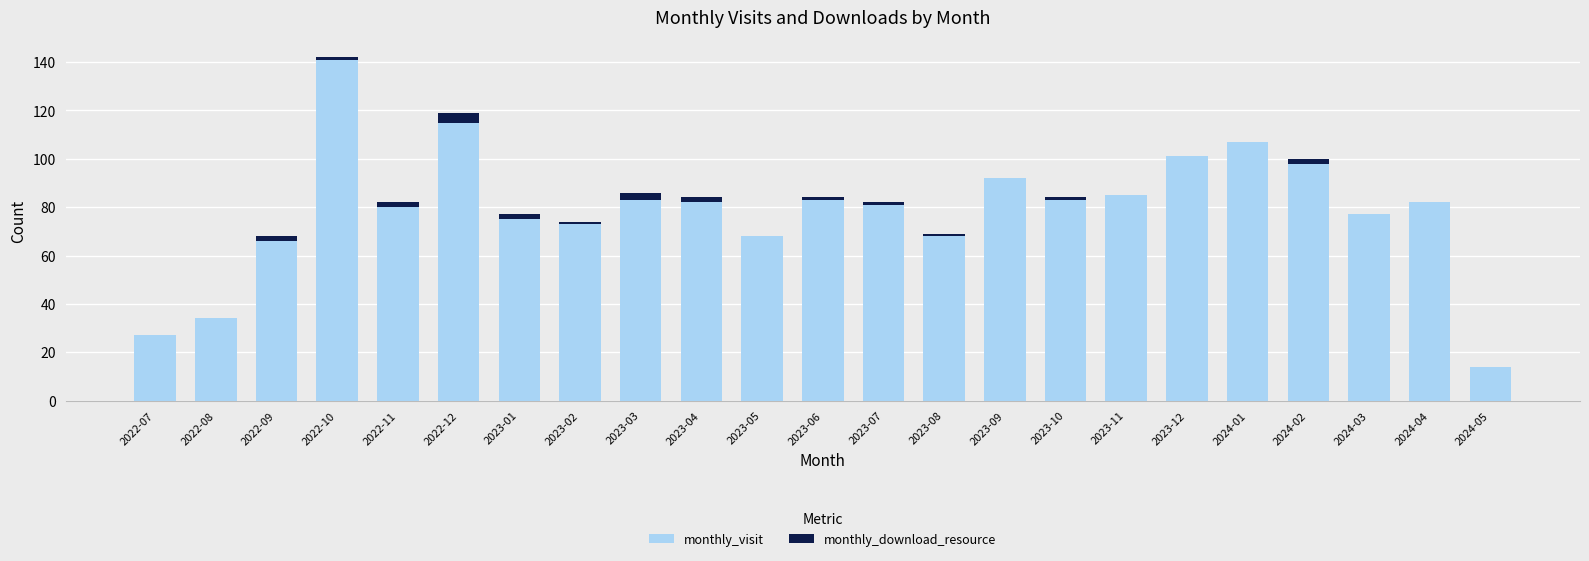

What are all the series names shown in the legend?

monthly_visit, monthly_download_resource